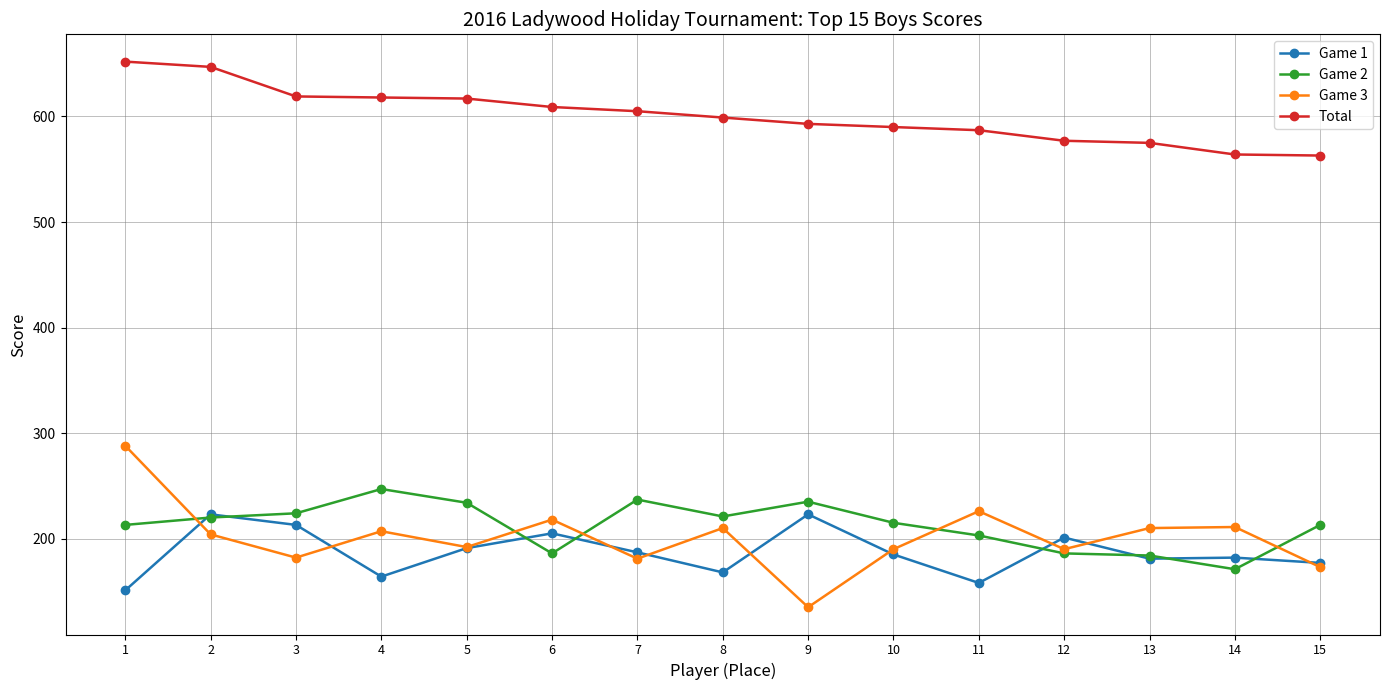

What is the difference between the highest and lowest values at 4?

454